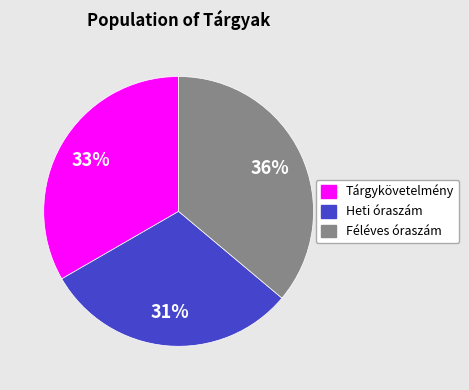

To the nearest percent, what is the average slice percentage?

33%